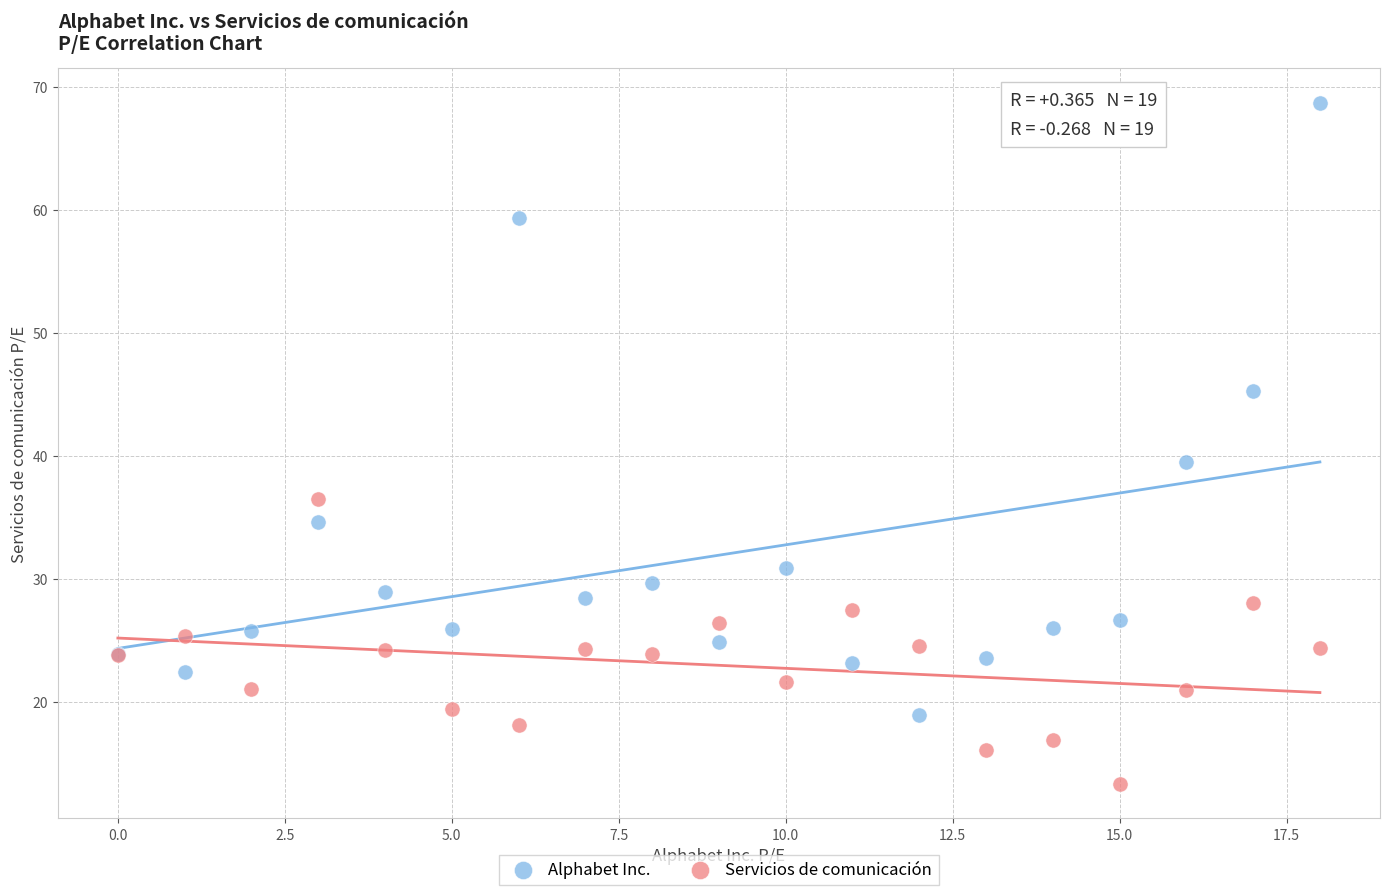

Which series contains the highest Y value?

Alphabet Inc.